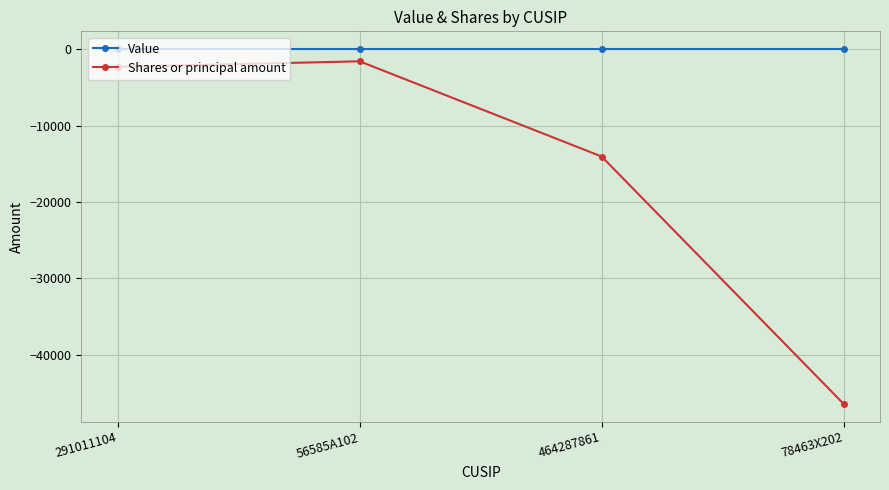

True or false: Value and Shares or principal amount intersect in this chart.

False